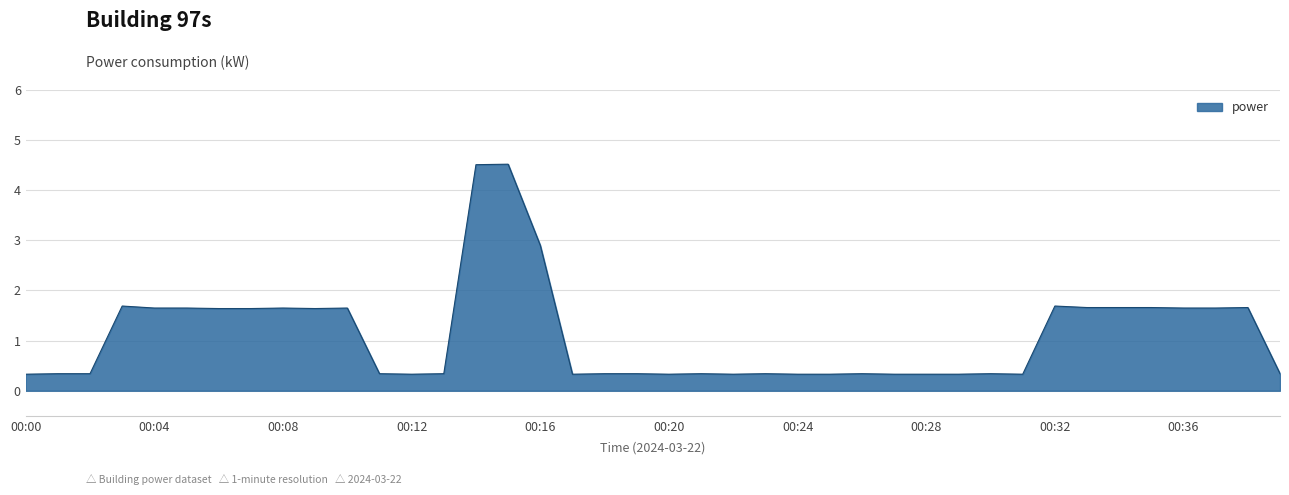

What is the smallest value displayed?

0.3